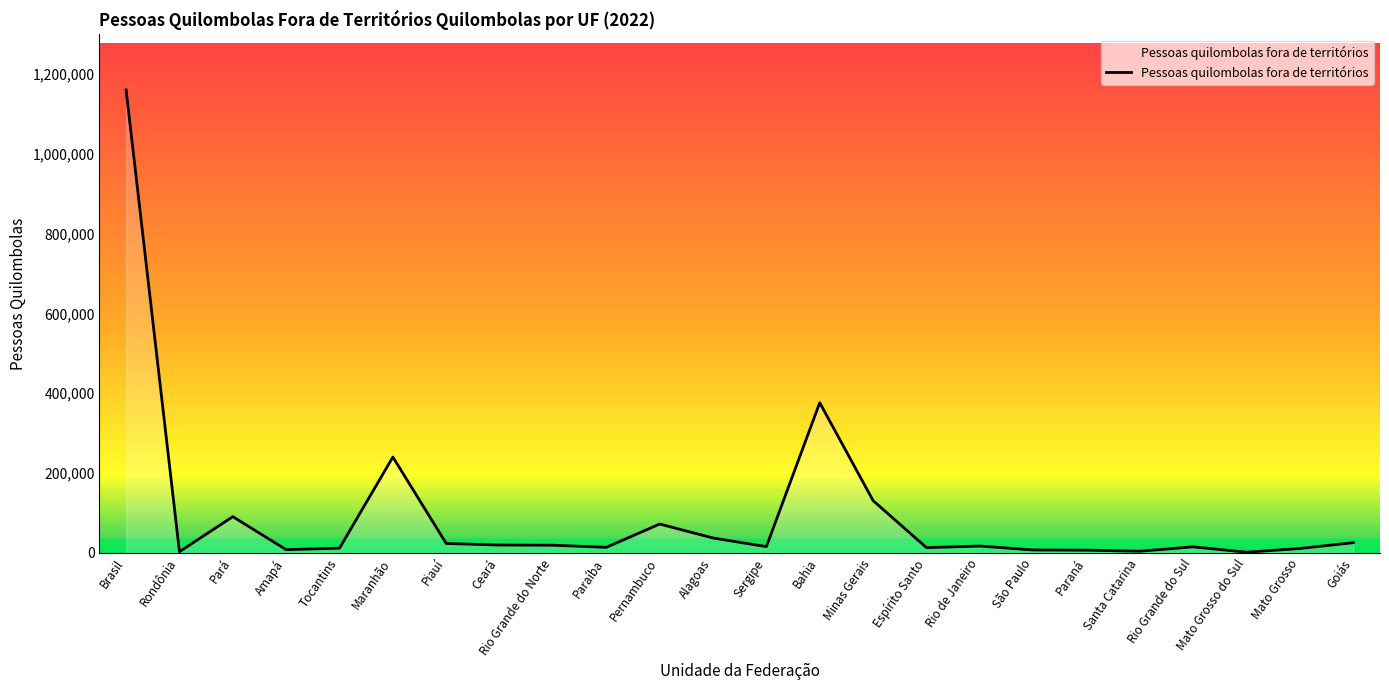

Is it true that the value at Minas Gerais is 216014?

False